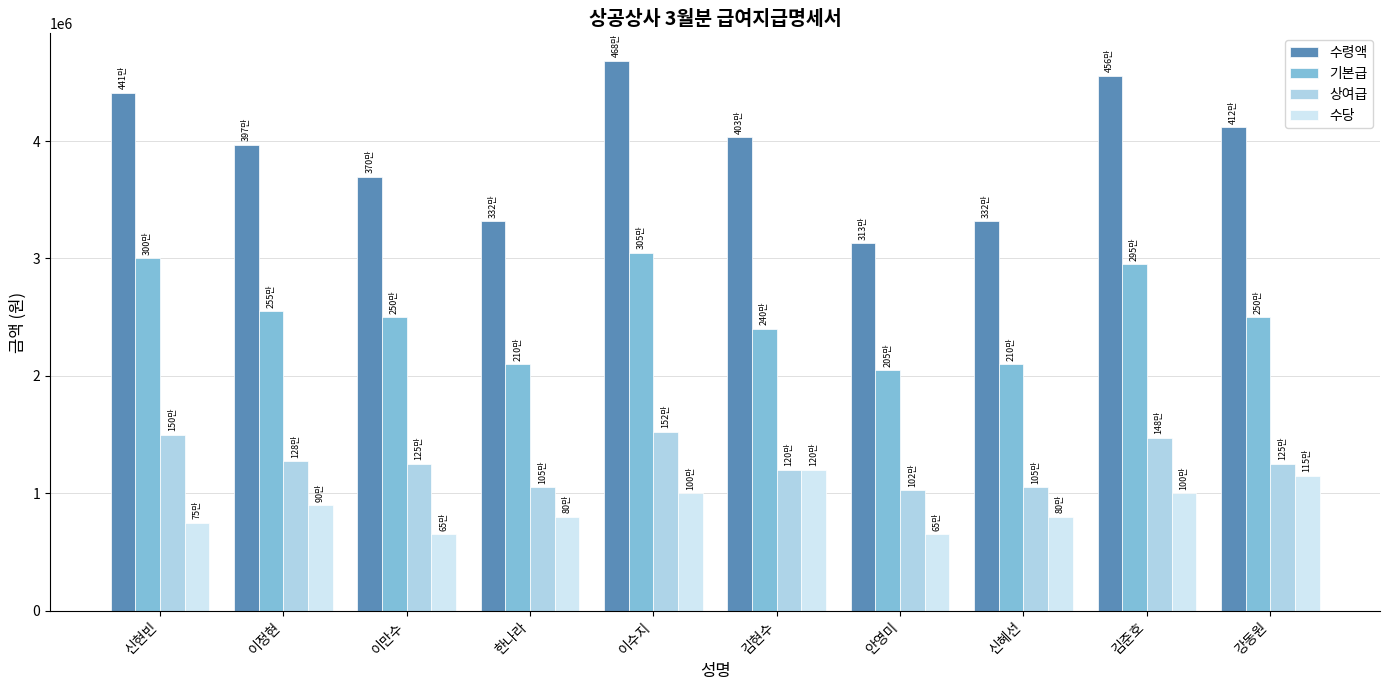

The value of 수당 at 신현빈 is 750000. True or false?

True